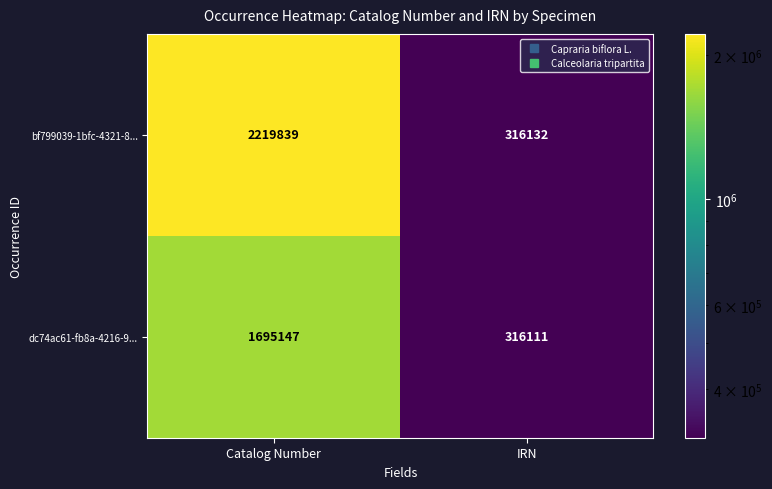

Which series changed the most between Catalog Number and IRN?

bf799039-1bfc-4321-8...